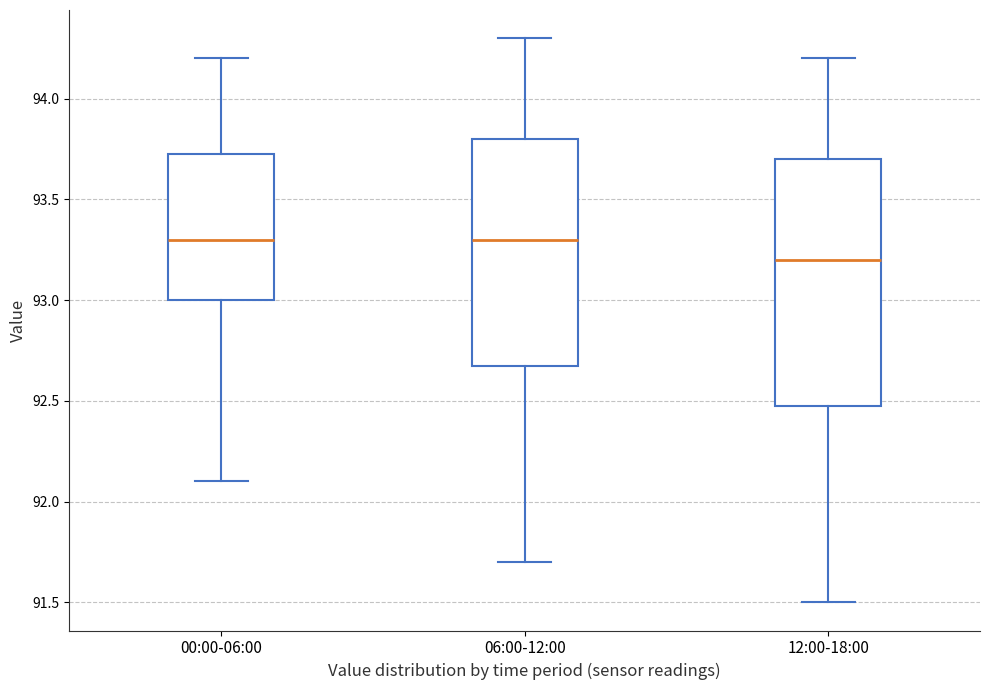

Reading left to right, read every box against the y-axis: the position of its median line, the range the box covers, and the ends of its whiskers. The values are not printed on the chart, so give them approximately, as read against the axis.

00:00-06:00: median 93.30, box 93.00 to 93.75, whiskers 92.10 to 94.20
06:00-12:00: median 93.30, box 92.70 to 93.80, whiskers 91.70 to 94.30
12:00-18:00: median 93.20, box 92.50 to 93.70, whiskers 91.50 to 94.20